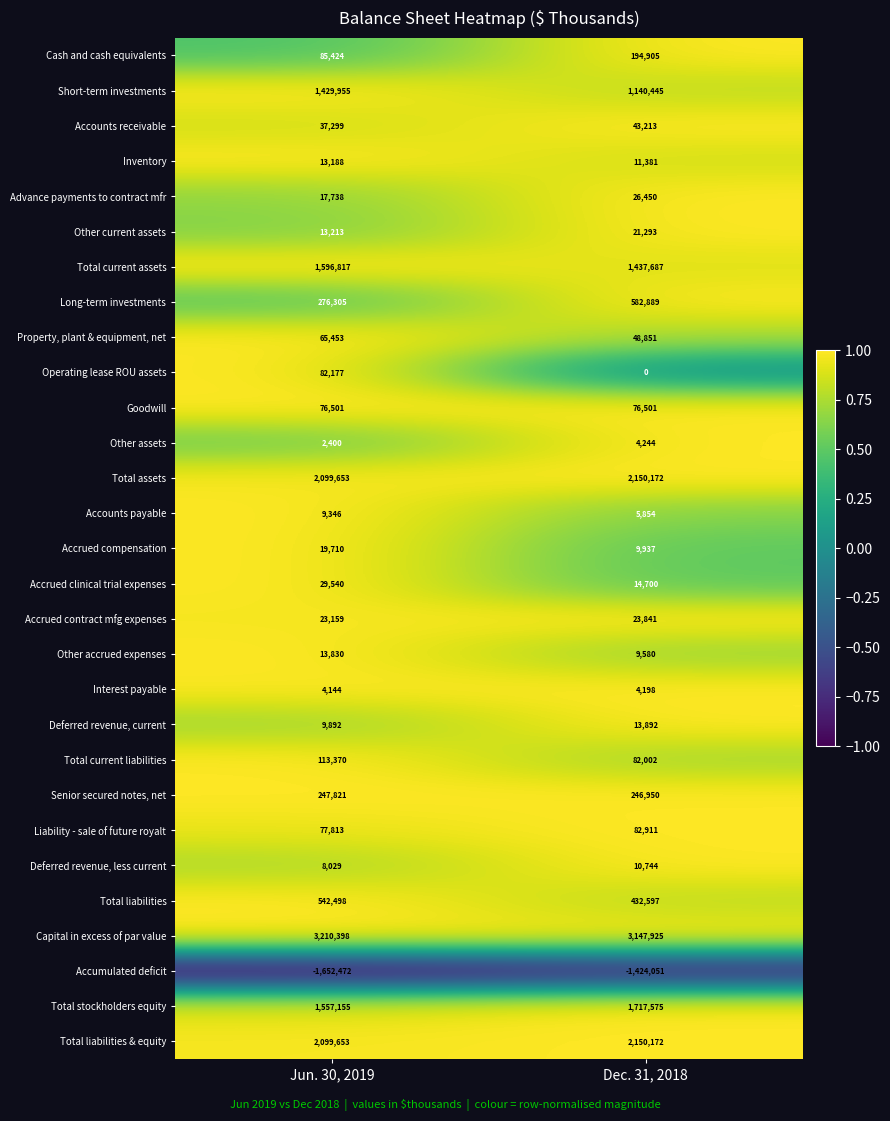

The value of Accounts payable at Jun. 30, 2019 is 9346. True or false?

True